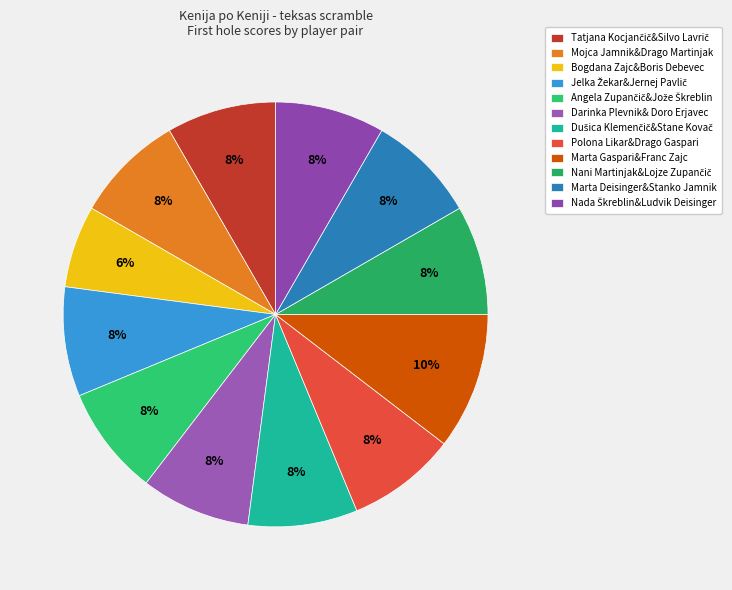

To the nearest percent, what portion does Polona Likar&Drago Gaspari represent?

8%